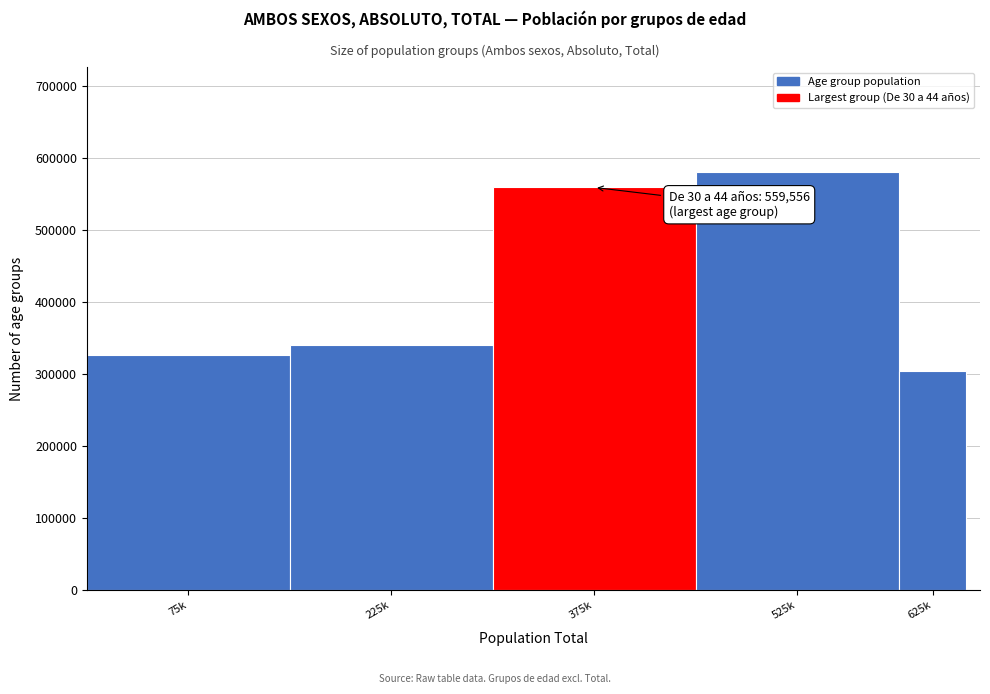

Reading left to right, transcribe all the data shown in this chart.

75k=326708	225k=341166	375k=559556	525k=581515	625k=304560